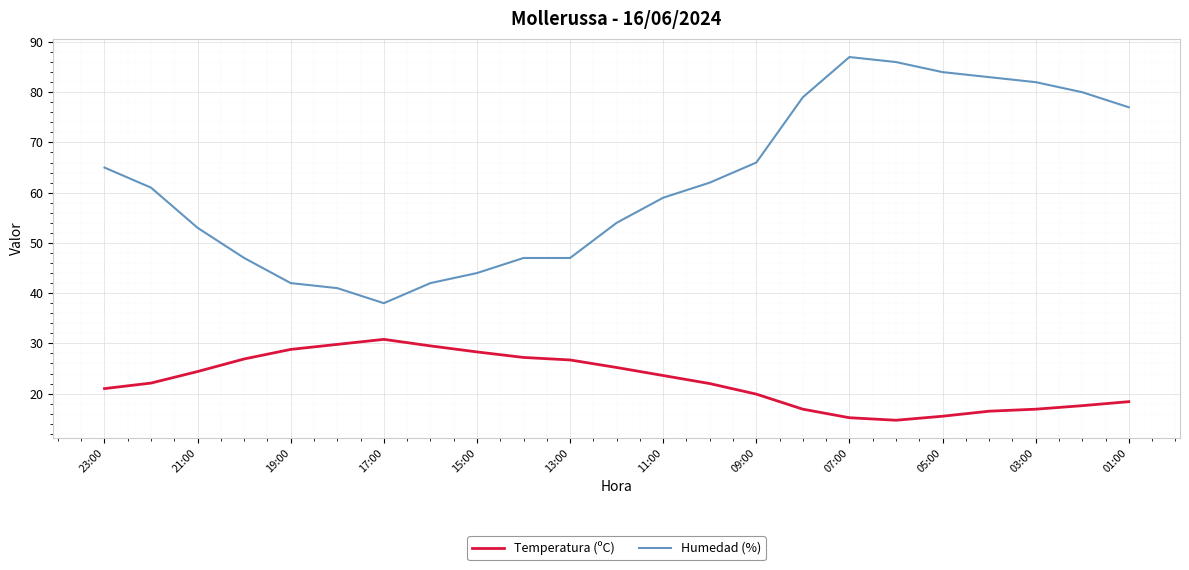

What is the difference between the maximum and minimum values in the Temperatura (ºC) series?

16.1